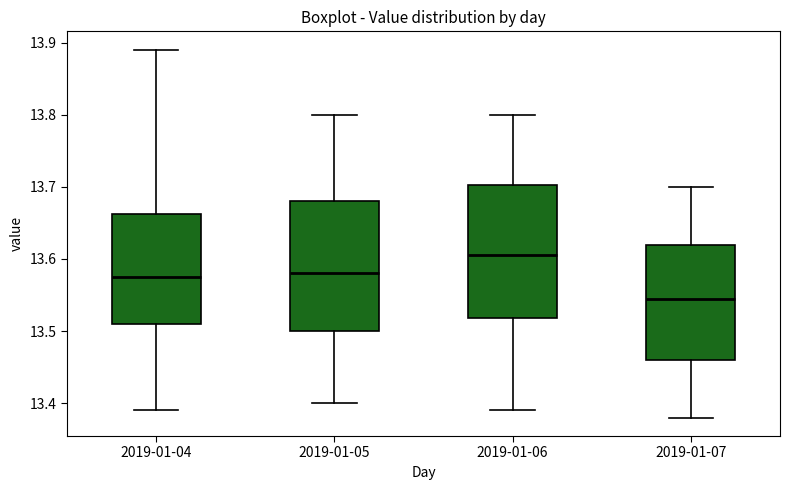

Where is the upper edge of the box for 2019-01-05 on the y-axis? The values are not printed on the chart, so give them approximately, as read against the axis.

13.68